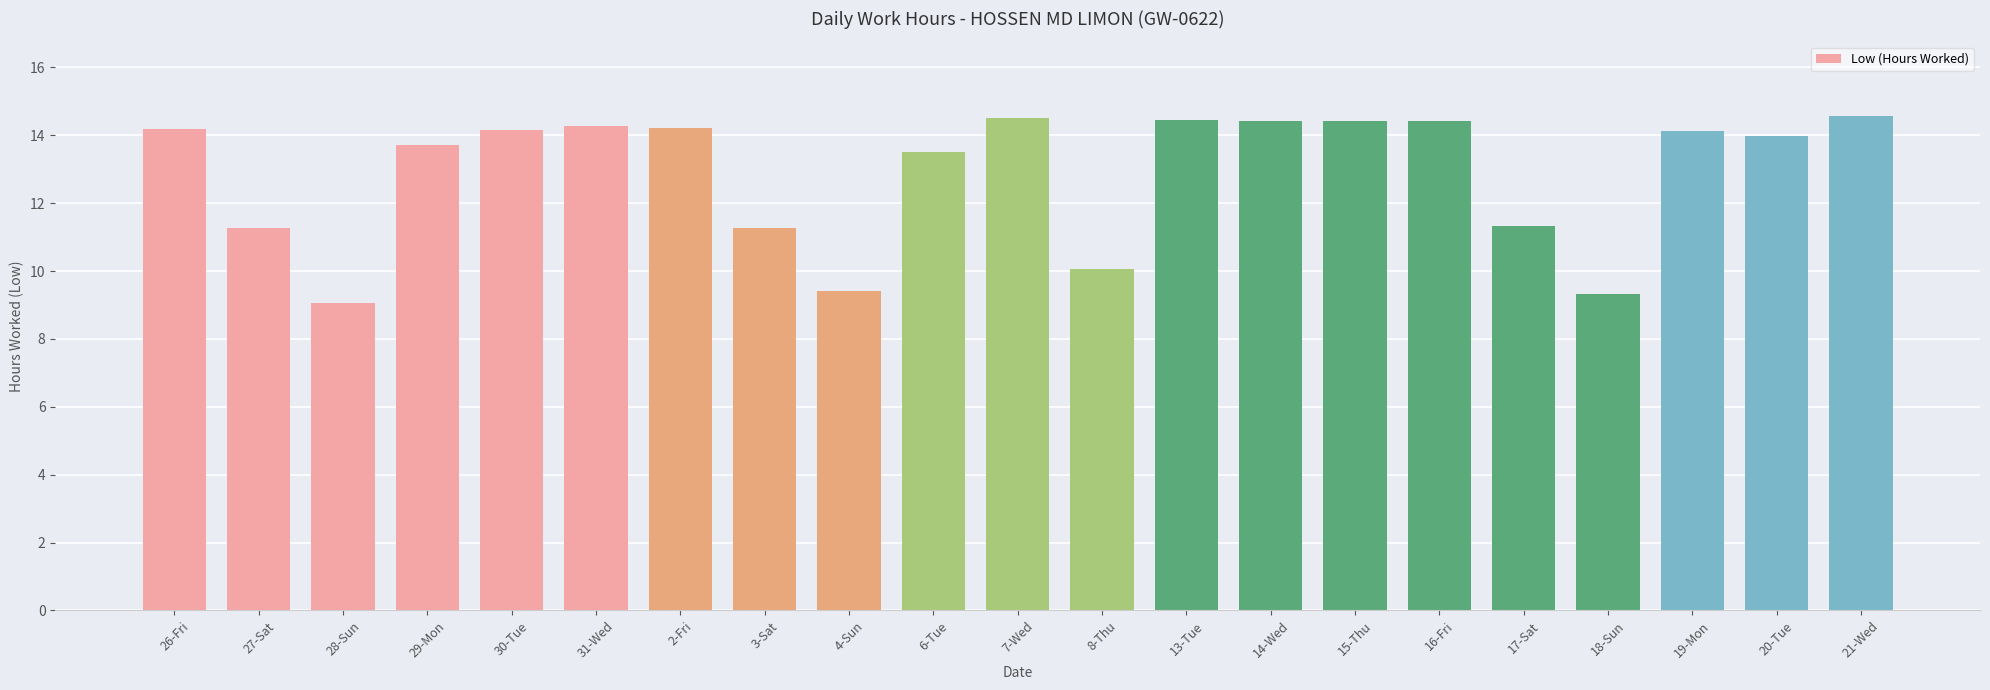

Is it true that the value at 18-Sun is 9.3?

True